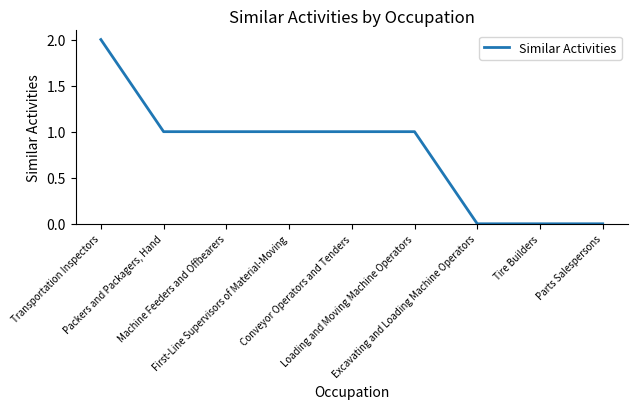

Is this an area chart (filled region under the line)?

No